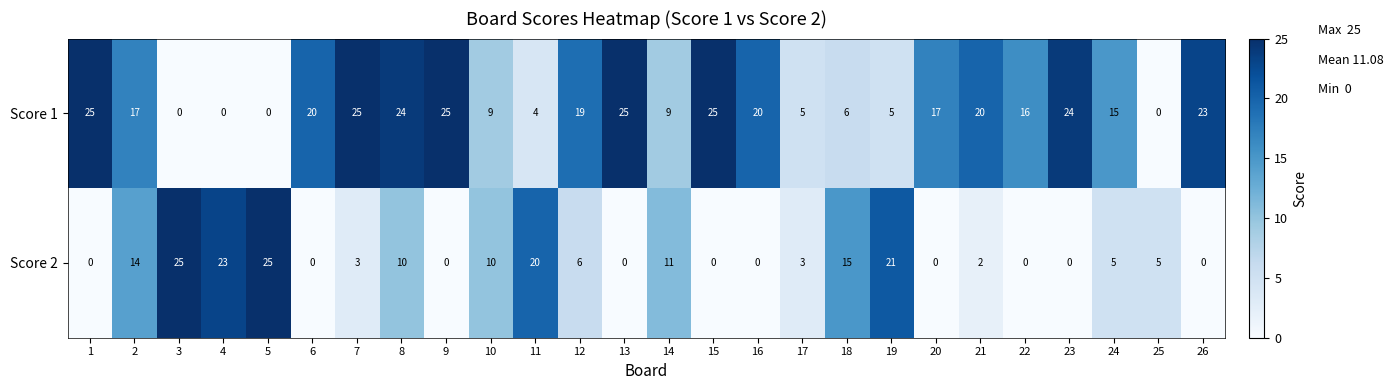

Count the number of categories in the chart.

26